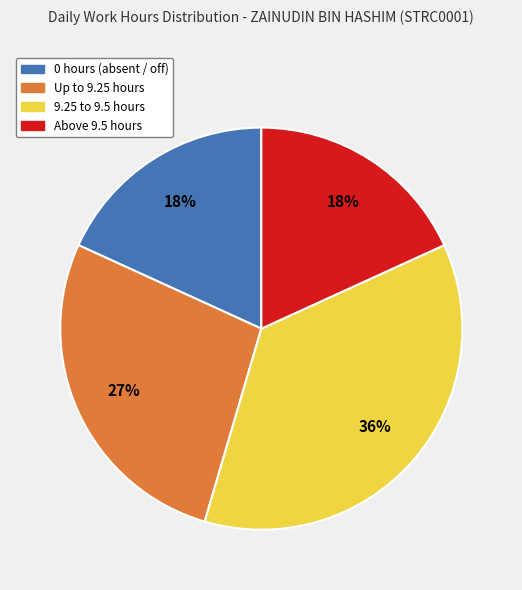

To the nearest percent, what is the difference between the largest and smallest slice percentages?

18%